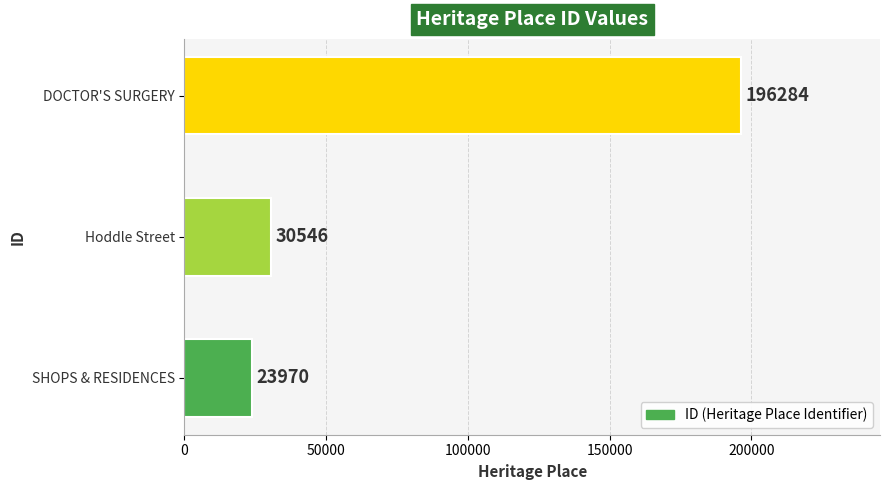

Which label corresponds to the largest value in the chart?

DOCTOR'S SURGERY